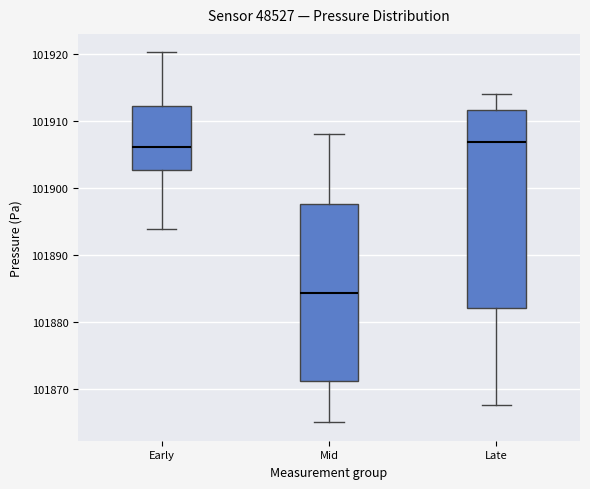

Which box has the lowest median line?

Mid